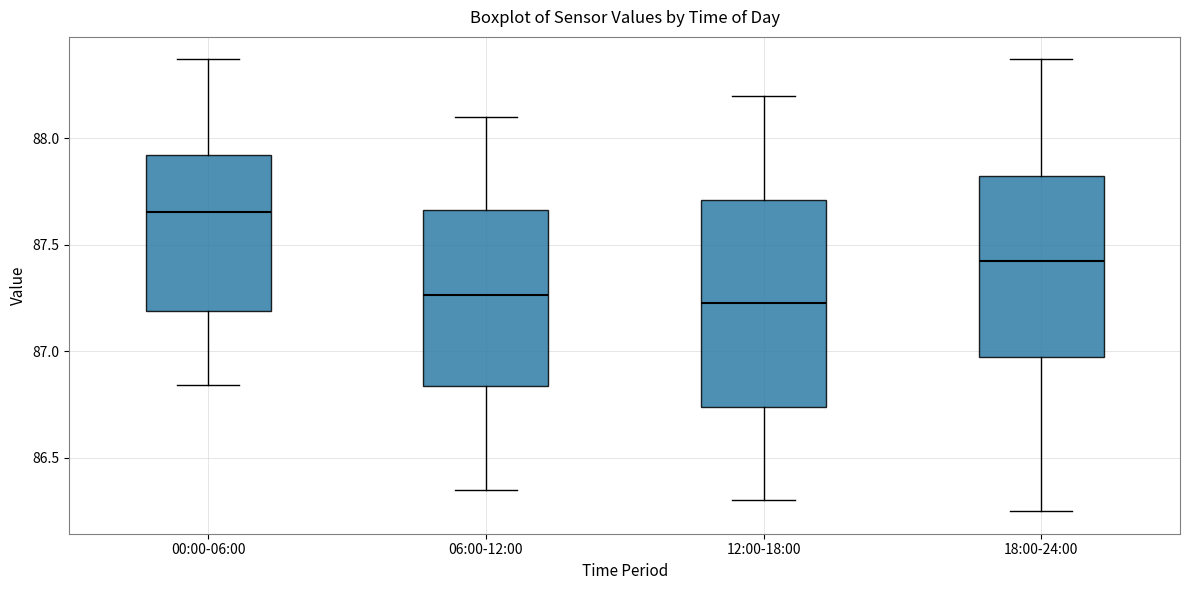

Which box's median line is the highest?

00:00-06:00